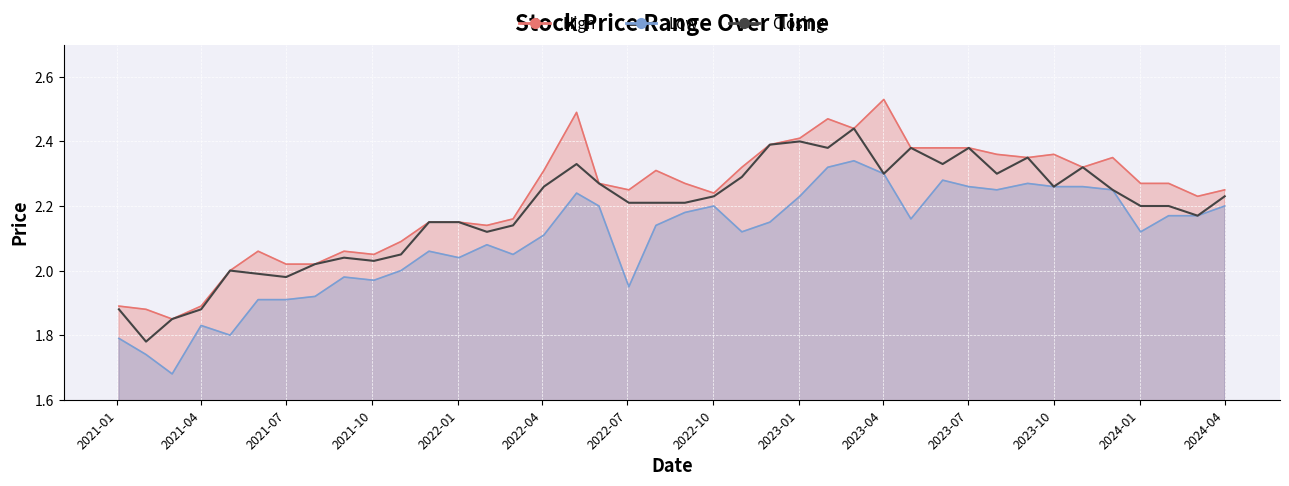

The chart shows a value of 3.8 at 24. True or false?

False